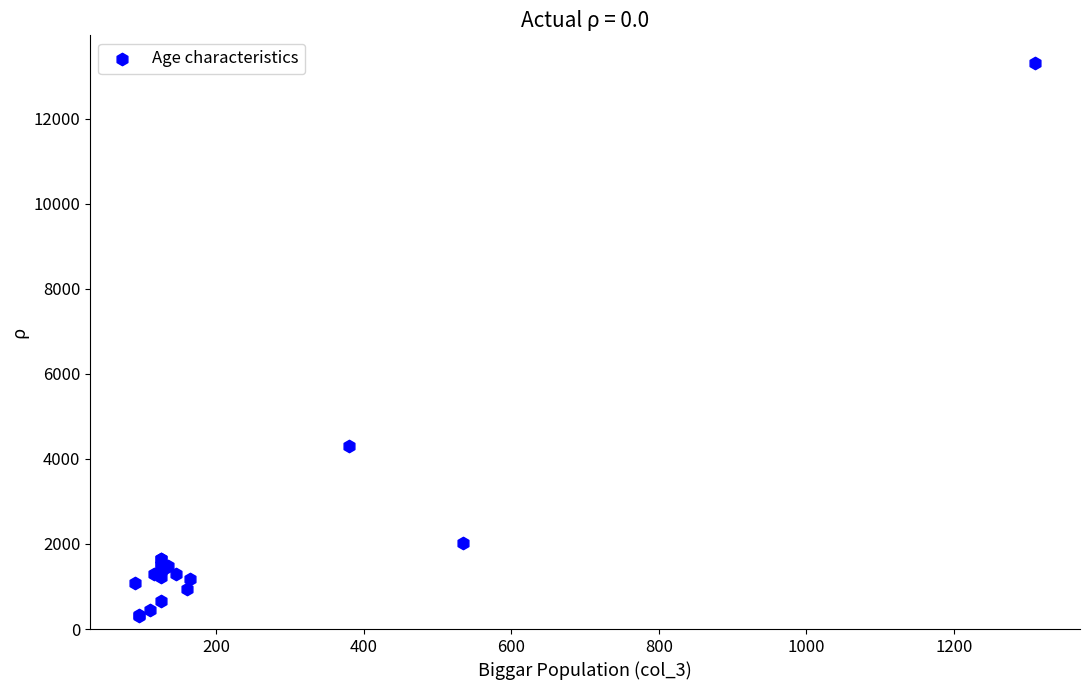

What Y value in the scatter plot is closest to 6805?

4315